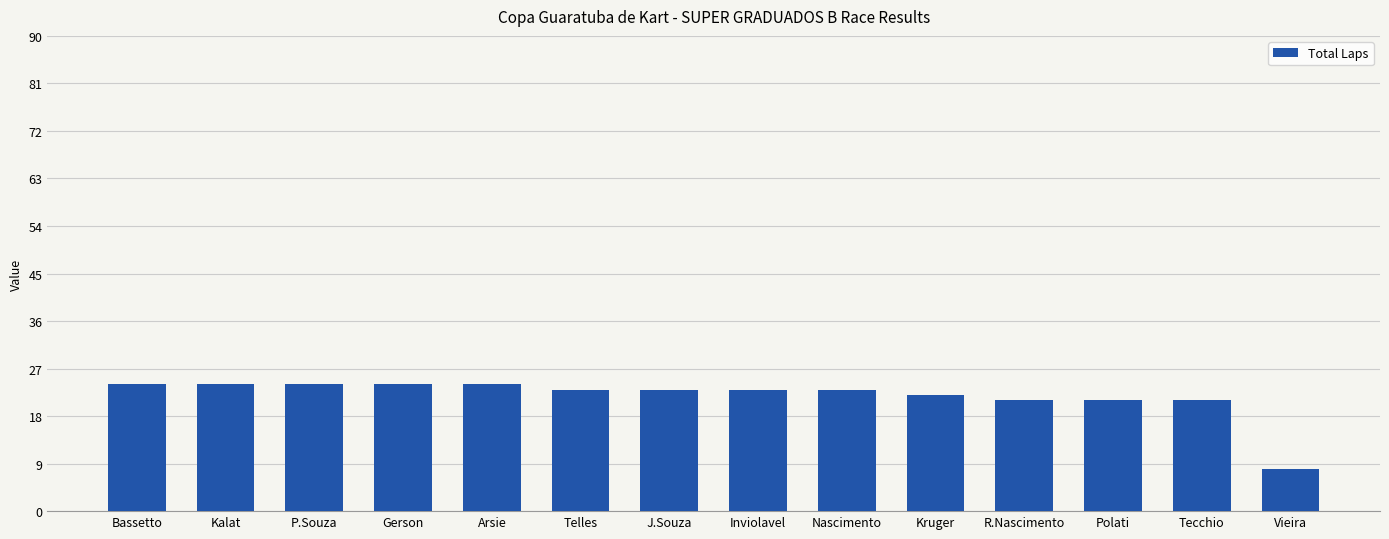

The chart shows a value of 5 at Vieira. True or false?

False